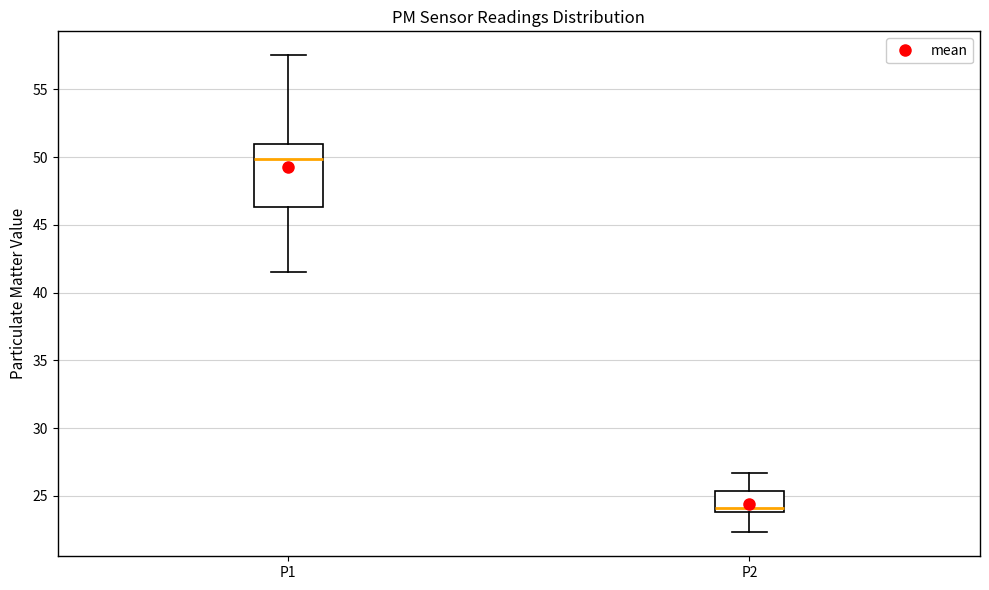

Which box has the highest median line?

P1